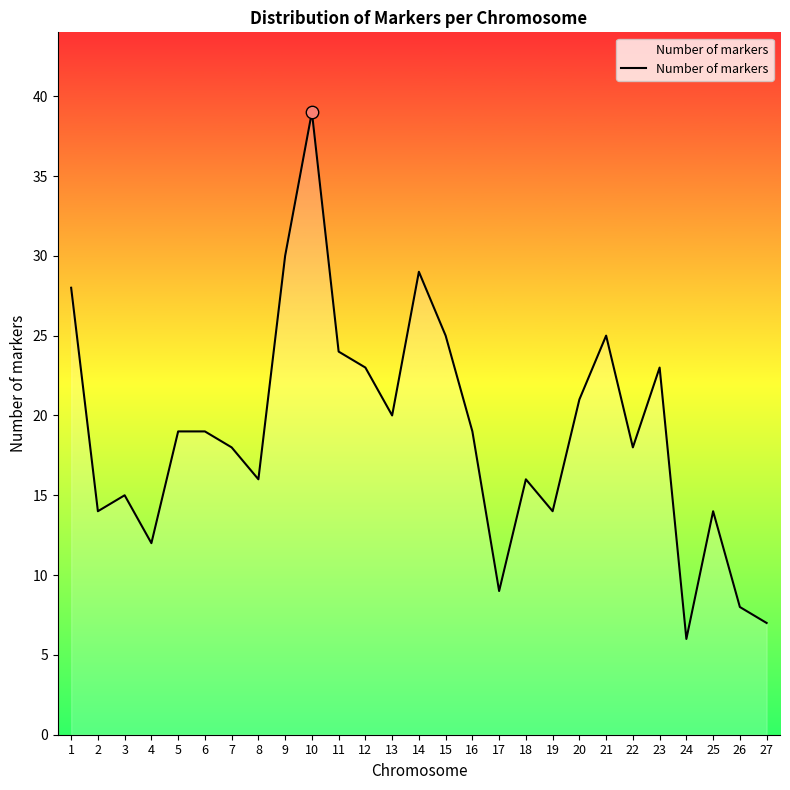

What is the ratio of the value at 16 to the value at 14?

0.7